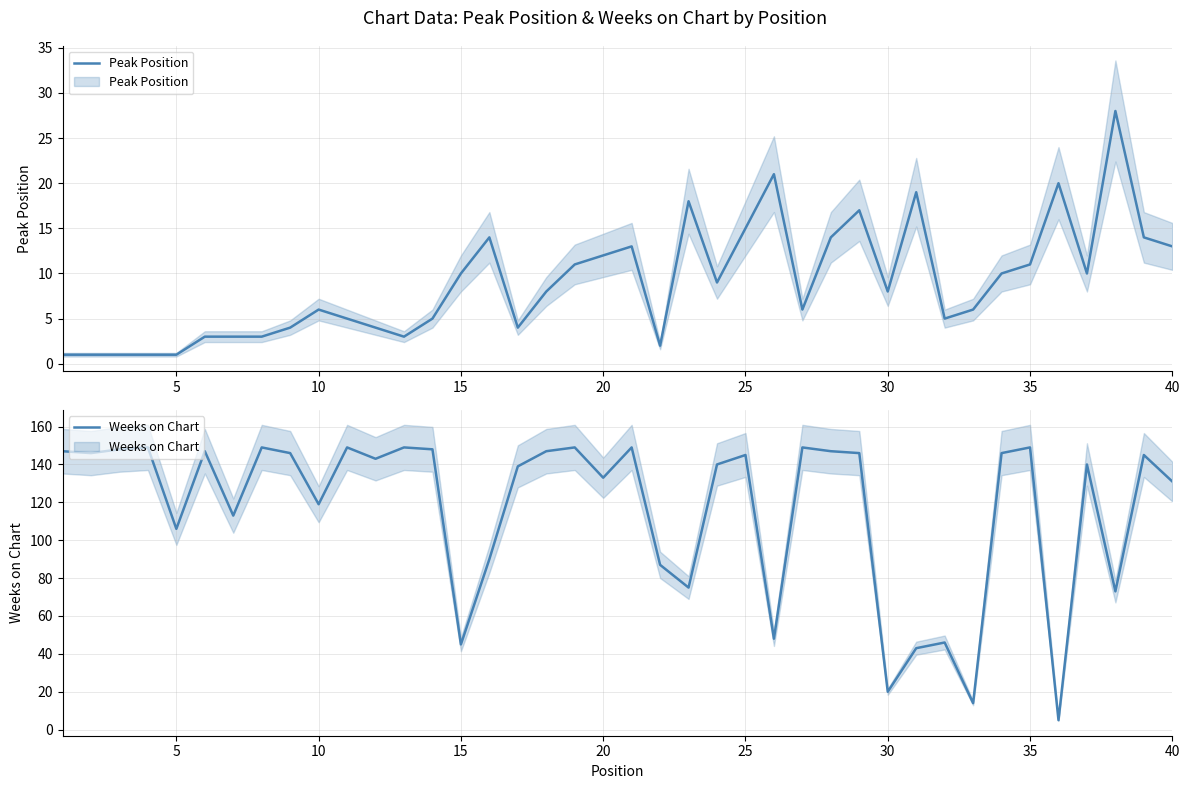

Which series has the largest total across all categories?

Weeks on Chart